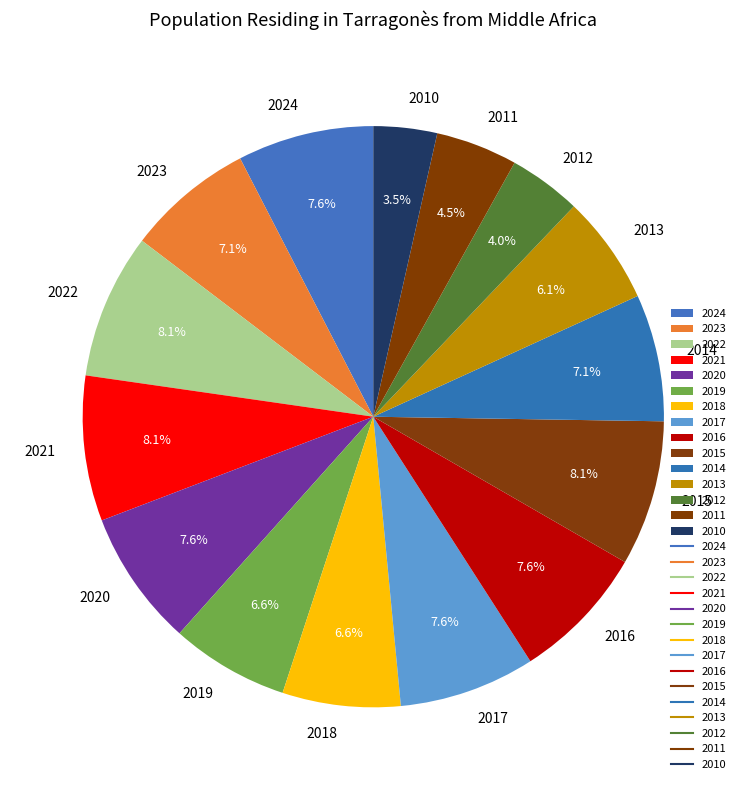

What is the smallest slice in the pie chart?

2010